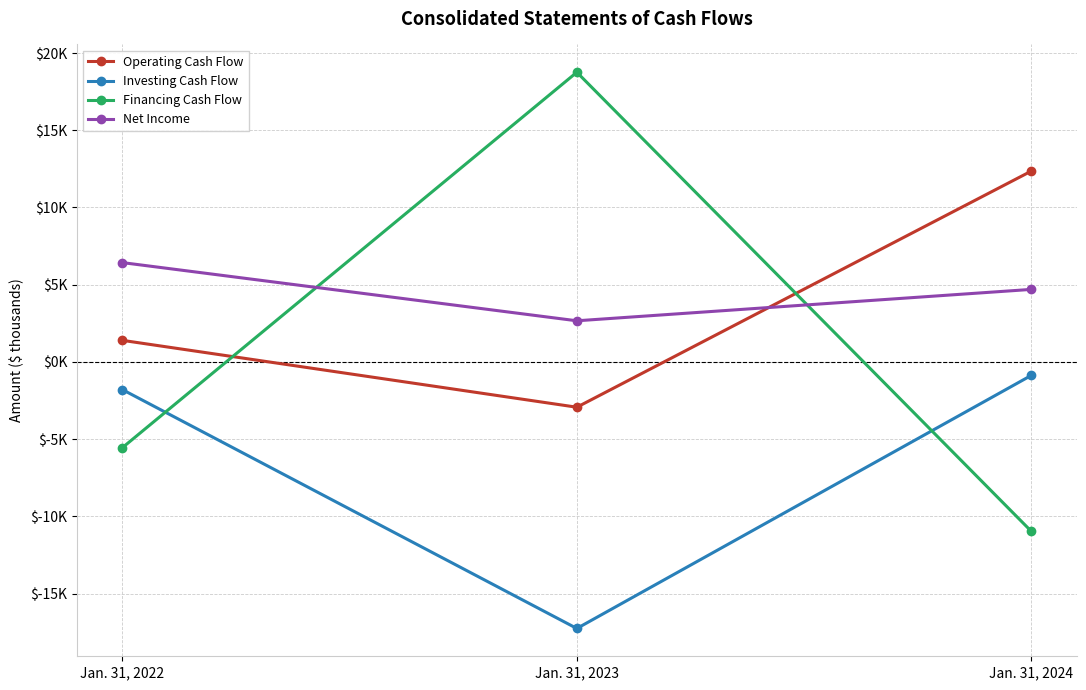

Rank the categories by Financing Cash Flow value from highest to lowest.

Jan. 31, 2023, Jan. 31, 2022, Jan. 31, 2024